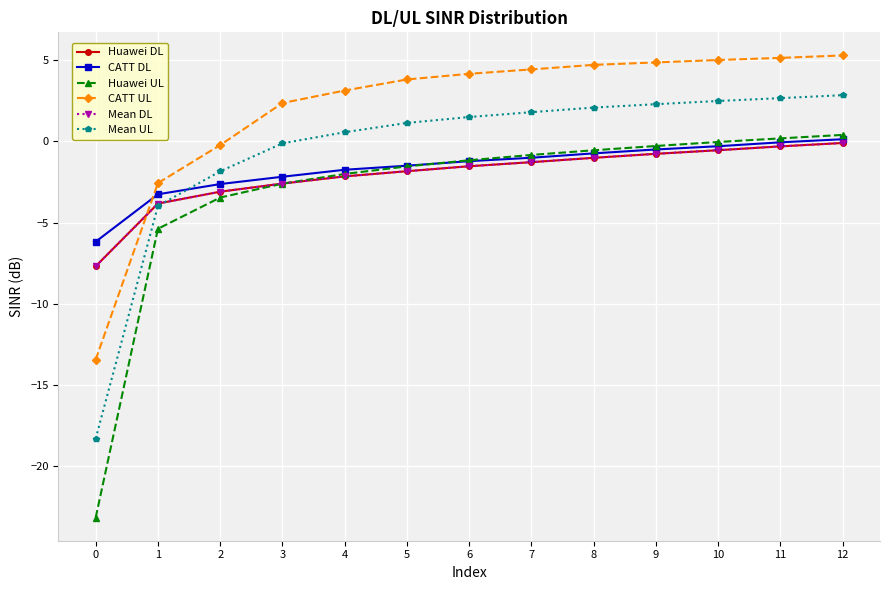

Does the chart have visible grid lines?

Yes